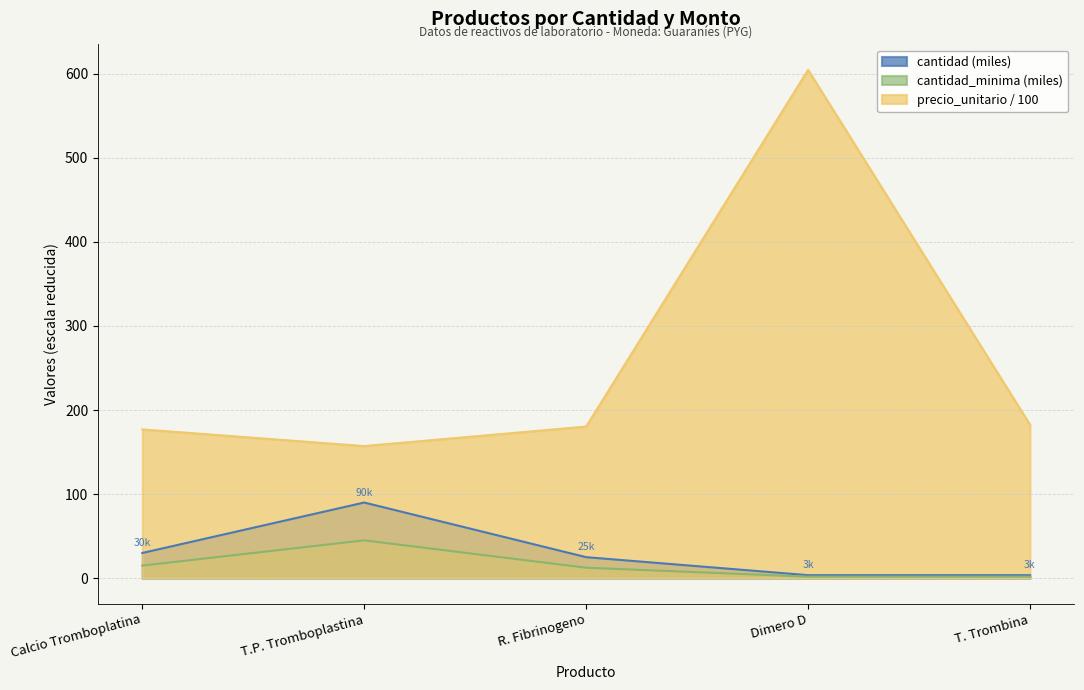

How many data points in precio_unitario are above 180?

3